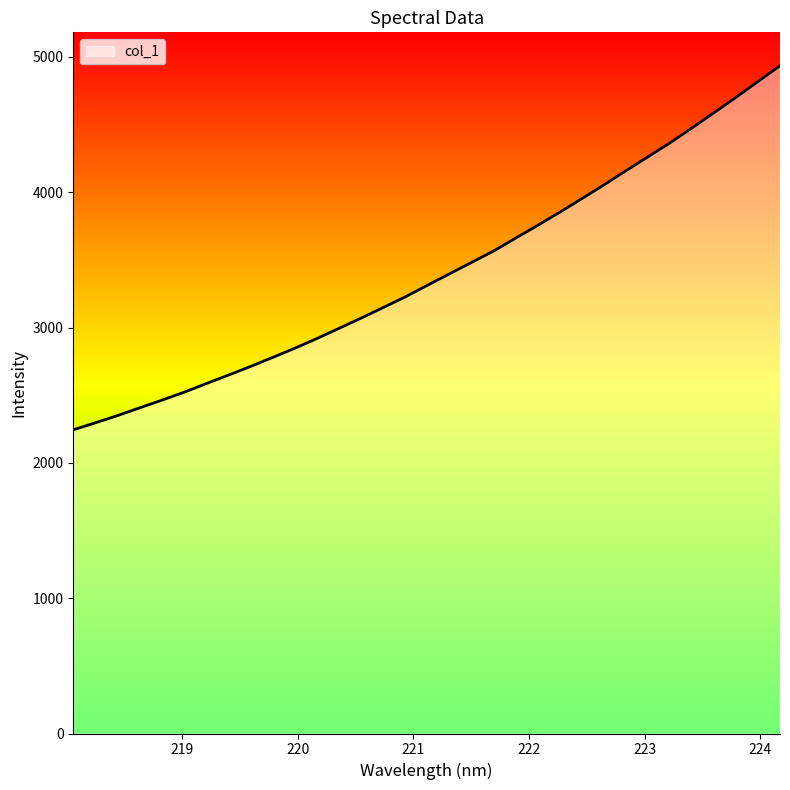

What is the smallest value displayed?

2244.2